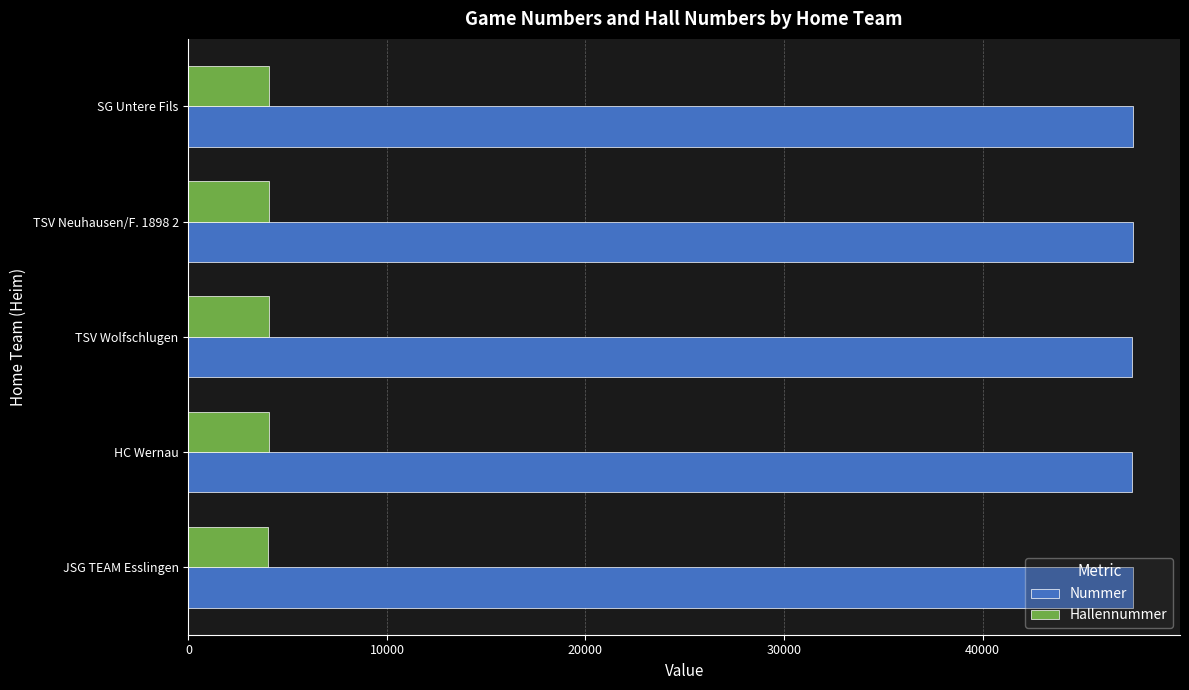

Rank the series by their maximum value, from lowest to highest.

Hallennummer, Nummer